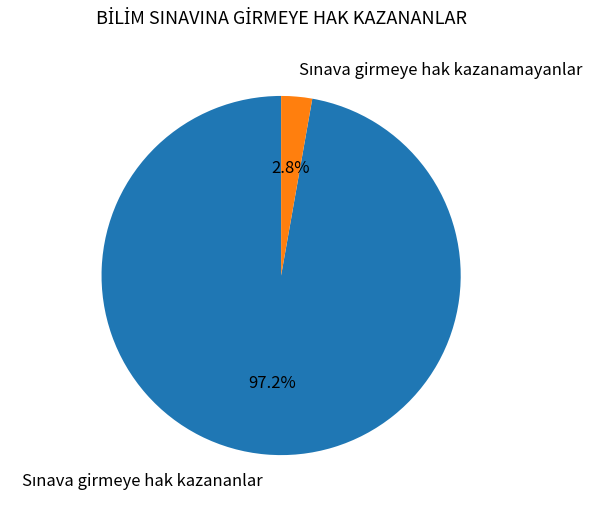

Is there a majority slice in this chart?

Yes